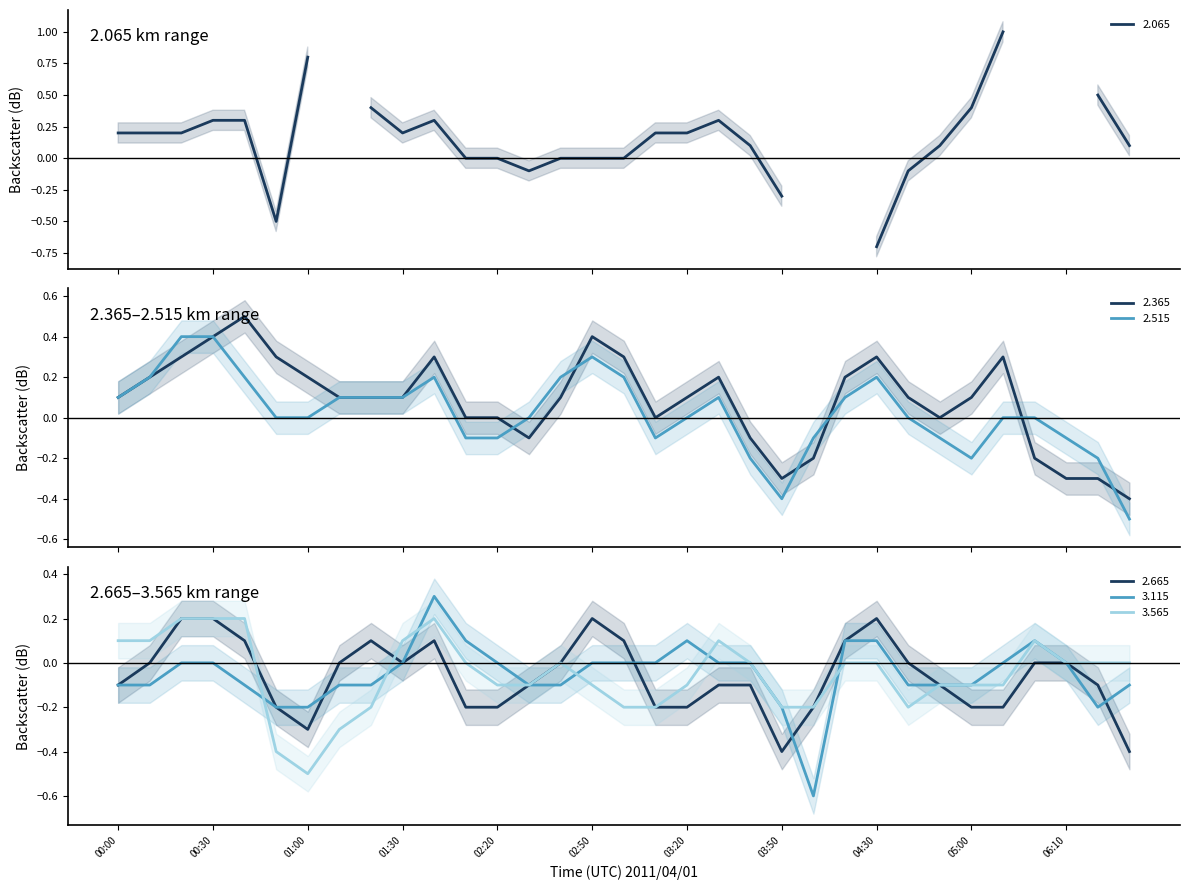

What is the lowest value of the 2.665 series?

-0.4